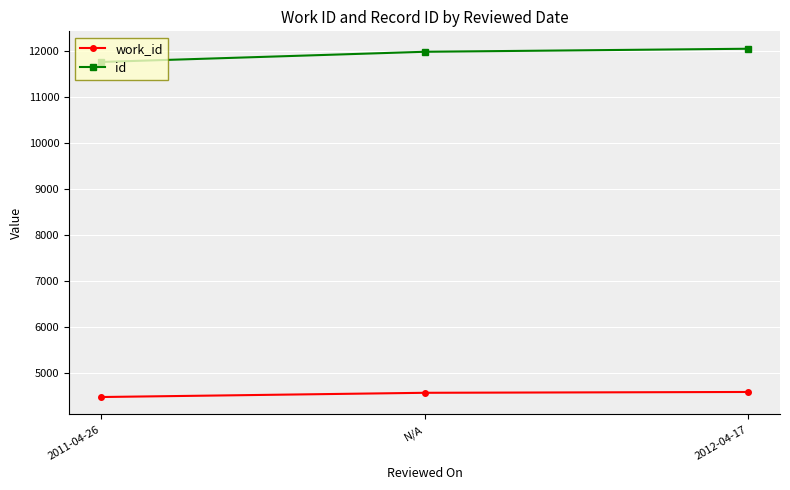

True or false: id has a value of 11987 at N/A.

True